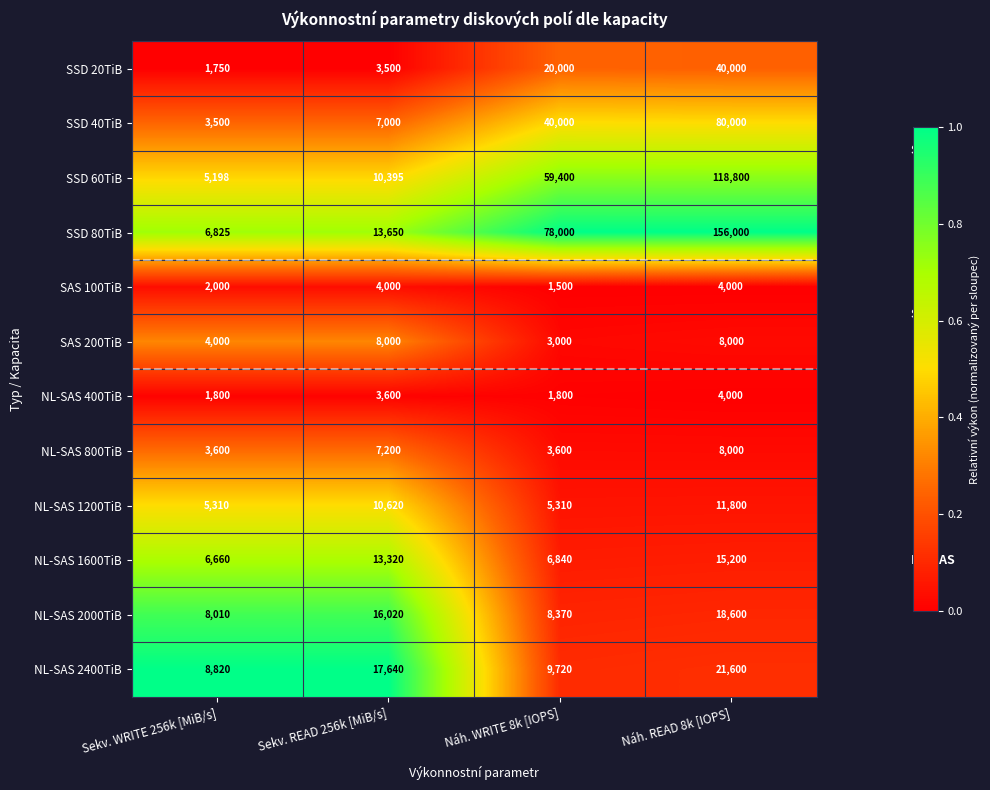

List the labels in order of NL-SAS 2000TiB value, largest first.

Náh. READ 8k [IOPS], Sekv. READ 256k [MiB/s], Náh. WRITE 8k [IOPS], Sekv. WRITE 256k [MiB/s]